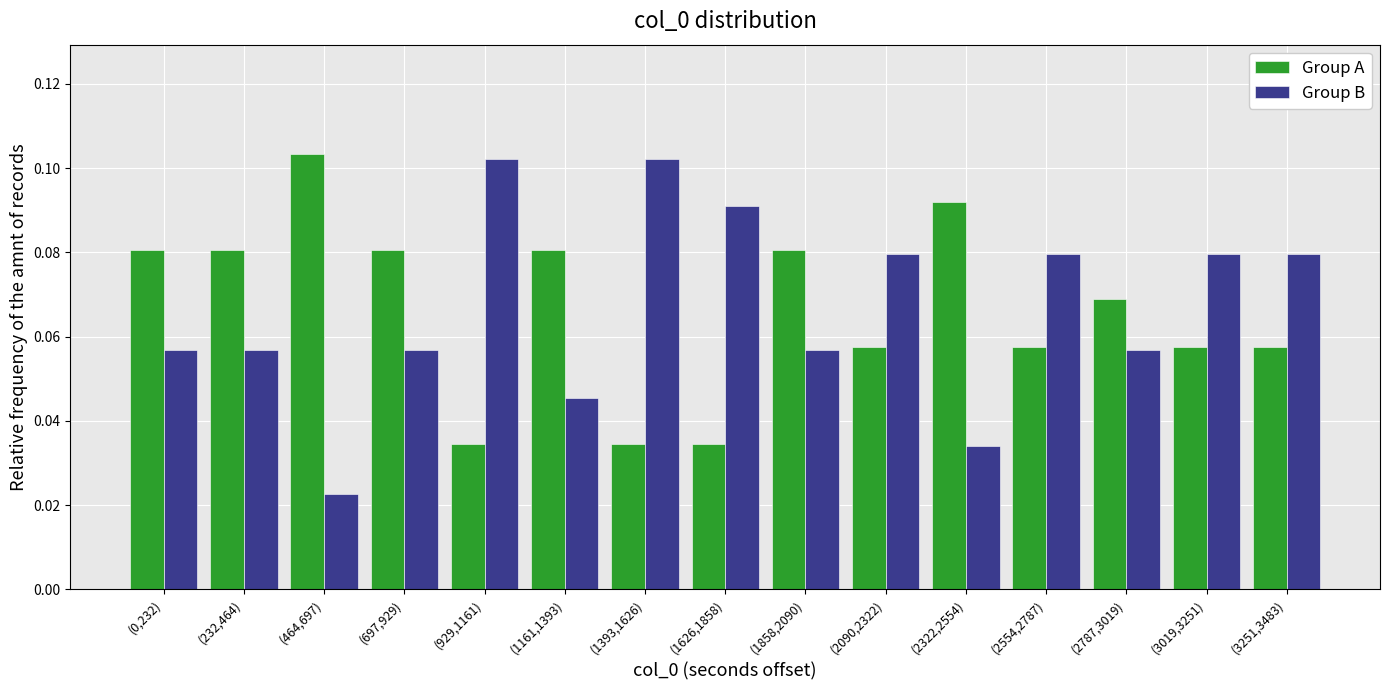

Where is Group B nearest to the value 0?

(464,697)